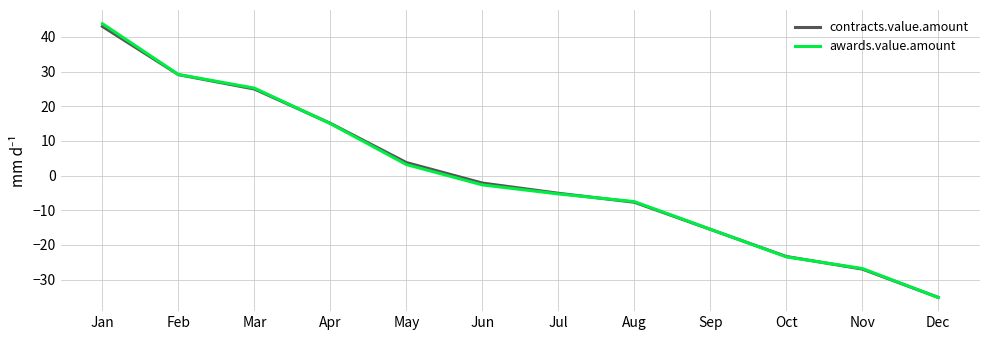

Which category has the lowest value across all series?

Dec